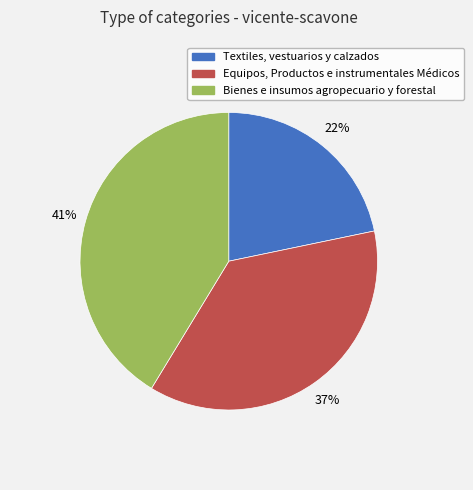

How many segments does this pie chart have?

3